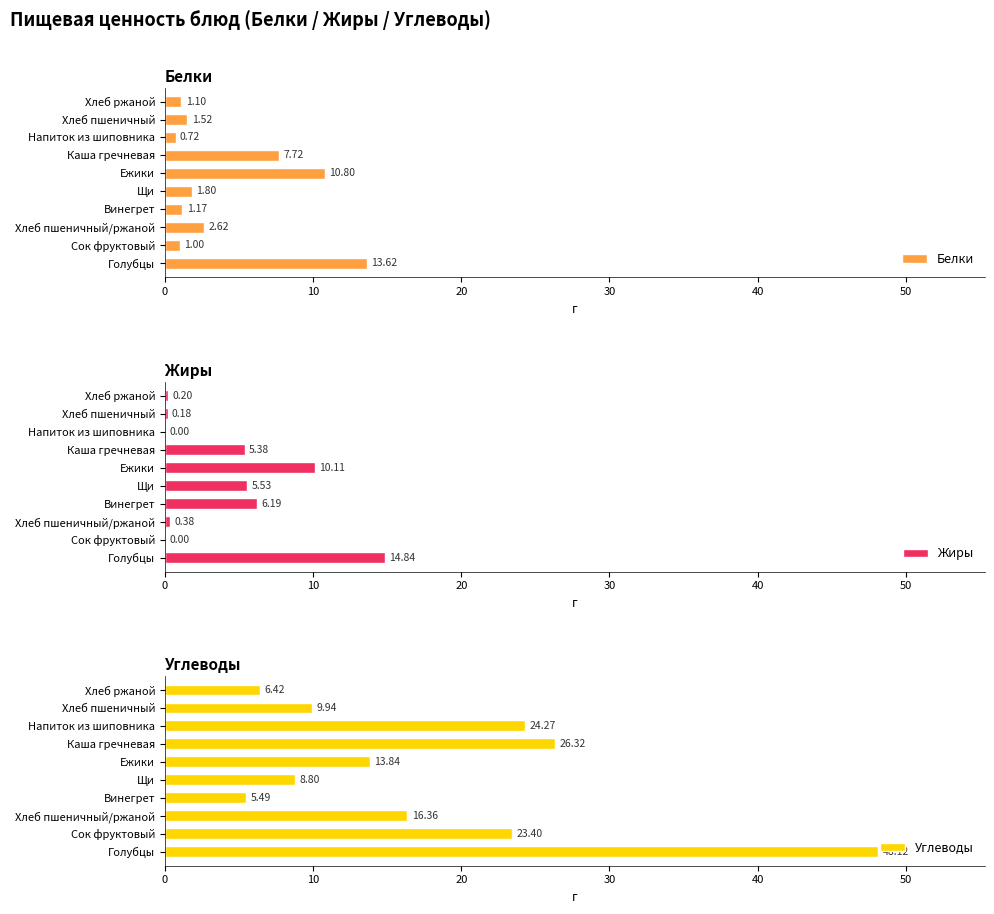

At which label is Жиры closest to 7?

Винегрет